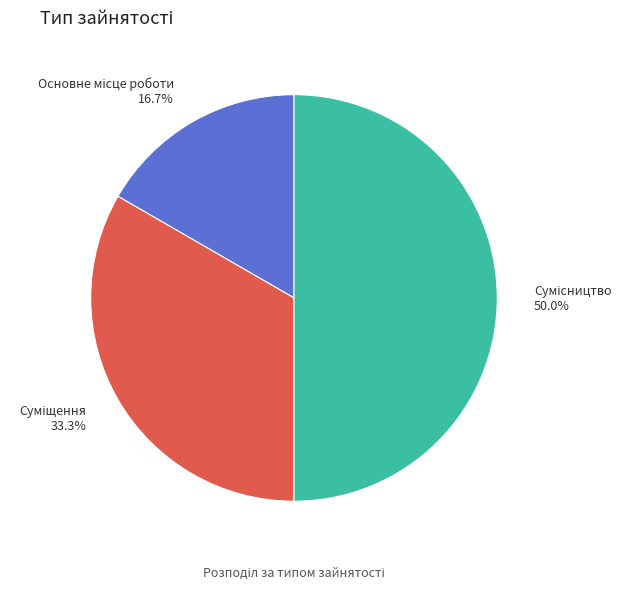

How many segments does this pie chart have?

3